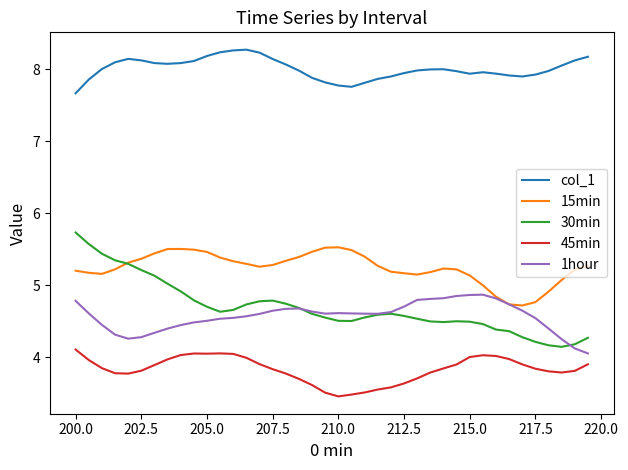

Does the chart display data point markers on the line(s)?

No